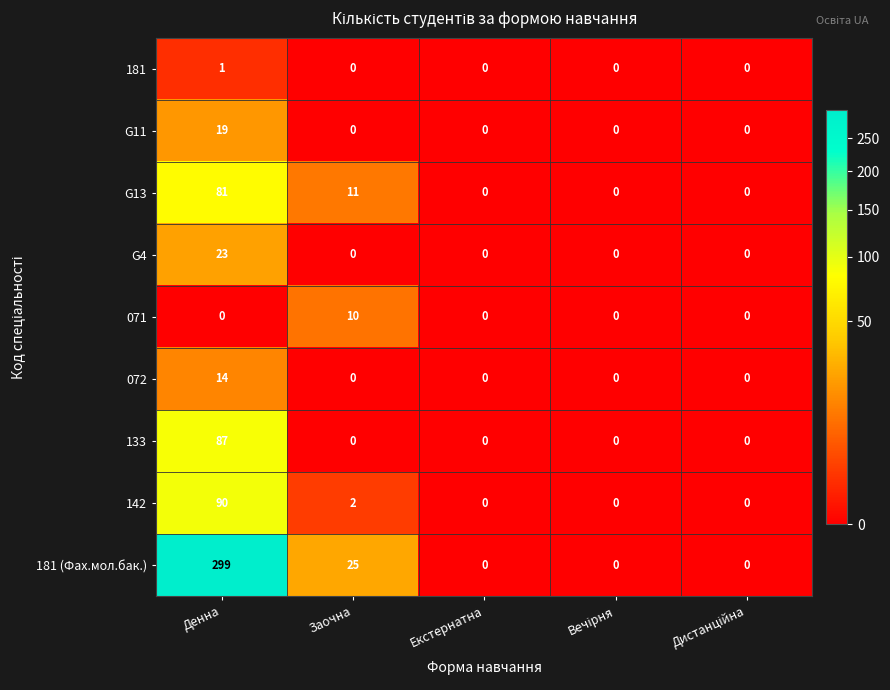

List the series in order of their peak value, lowest first.

181, 071, 072, G11, G4, G13, 133, 142, 181 (Фах.мол.бак.)